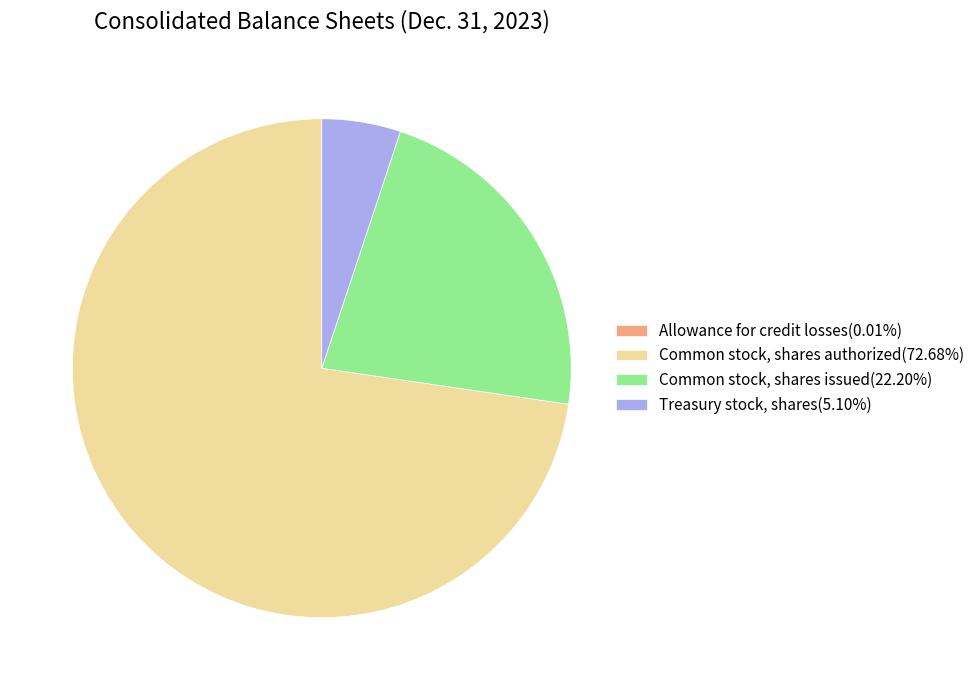

Is it true that Common stock, shares authorized is 73% of the pie?

True